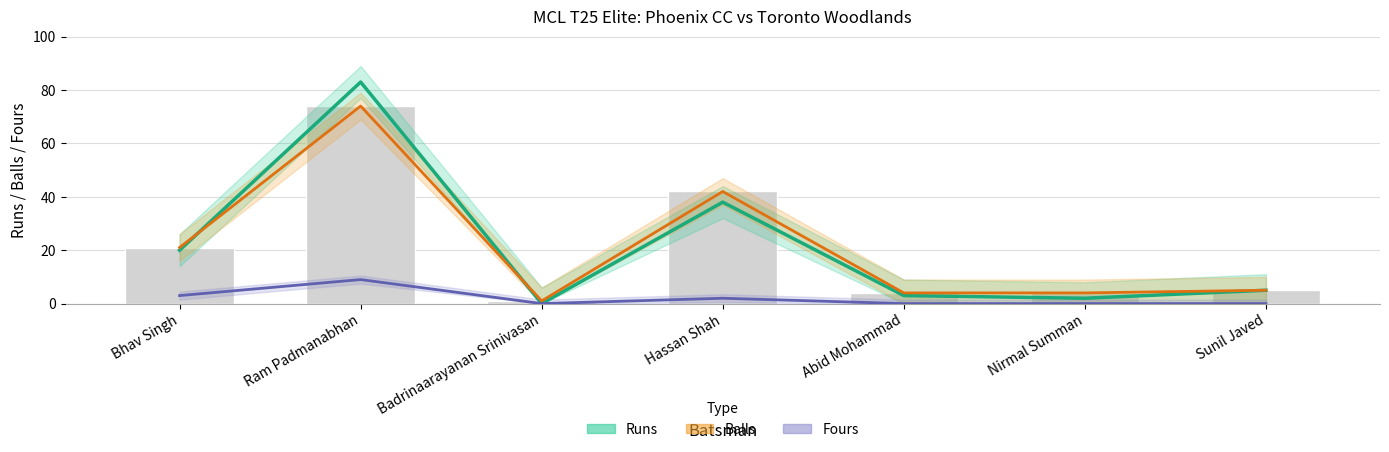

Rank the series by their maximum value, from highest to lowest.

Runs, Balls, Fours